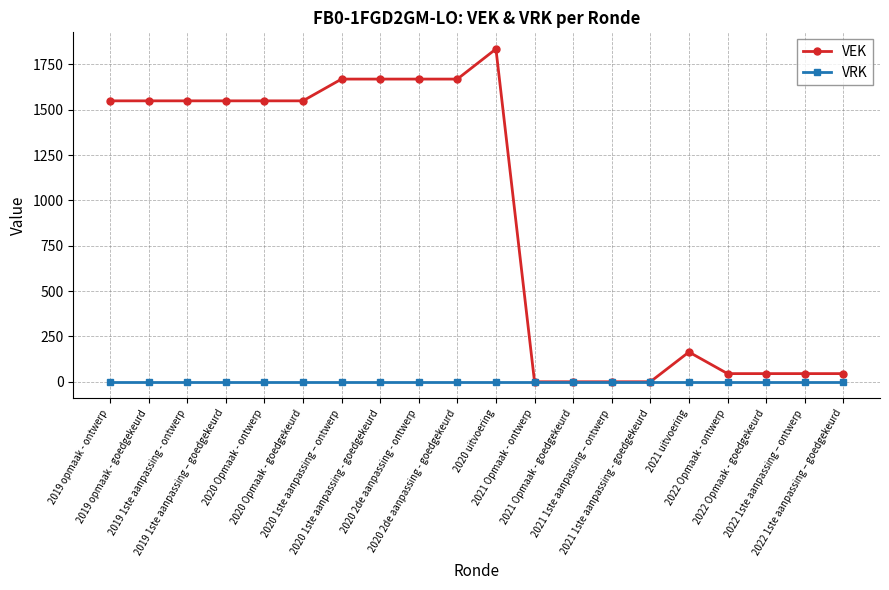

What is the label of the 18th point from the right?

2019 1ste aanpassing - ontwerp